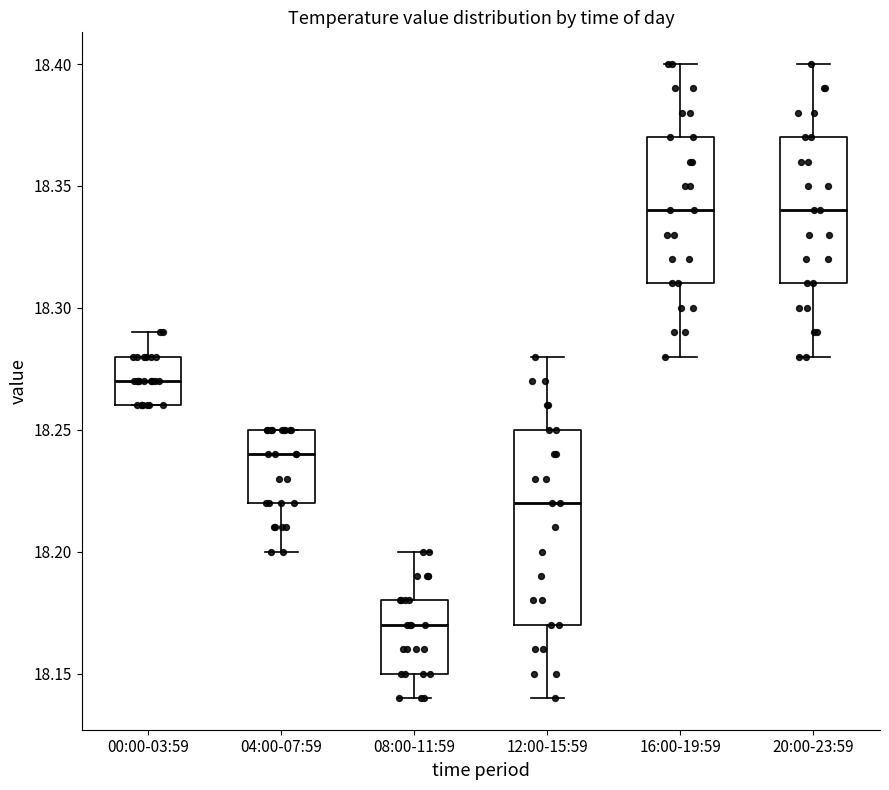

Which box has the lowest median line?

08:00-11:59